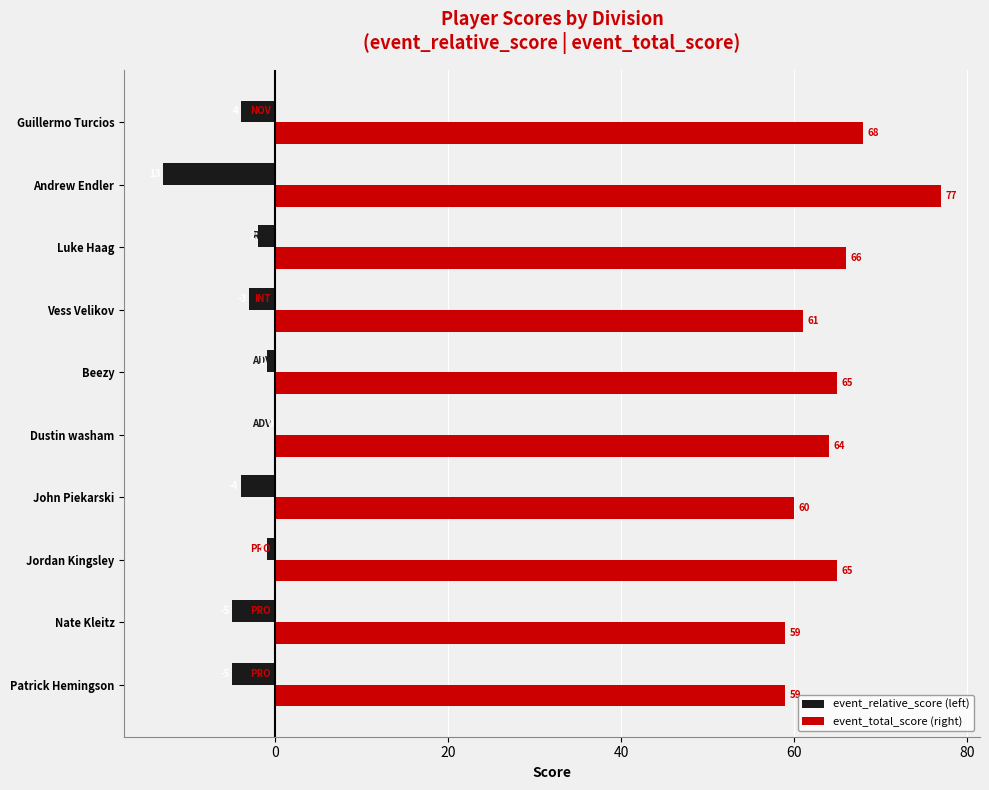

What is the sum of the event_total_score (right) values at Beezy and Jordan Kingsley?

130